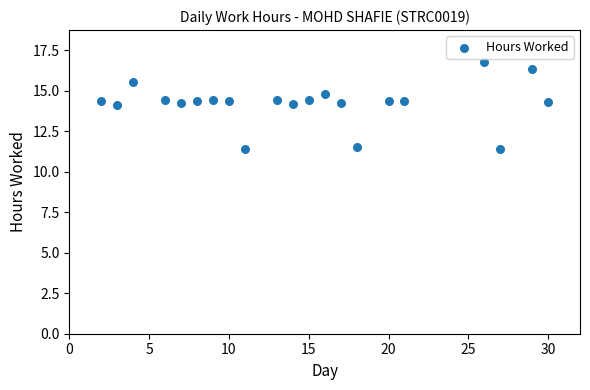

What is the range of Y values (max minus min)?

5.4